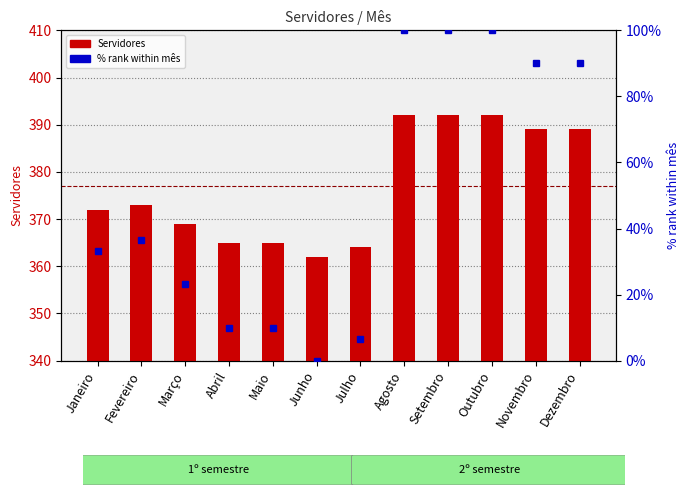

The value of % rank within mês at Outubro is 100.0. True or false?

True